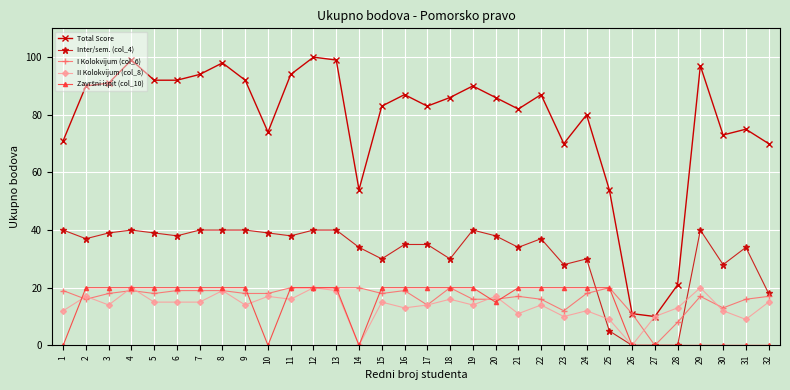

What is the total value across all series at 19?

180